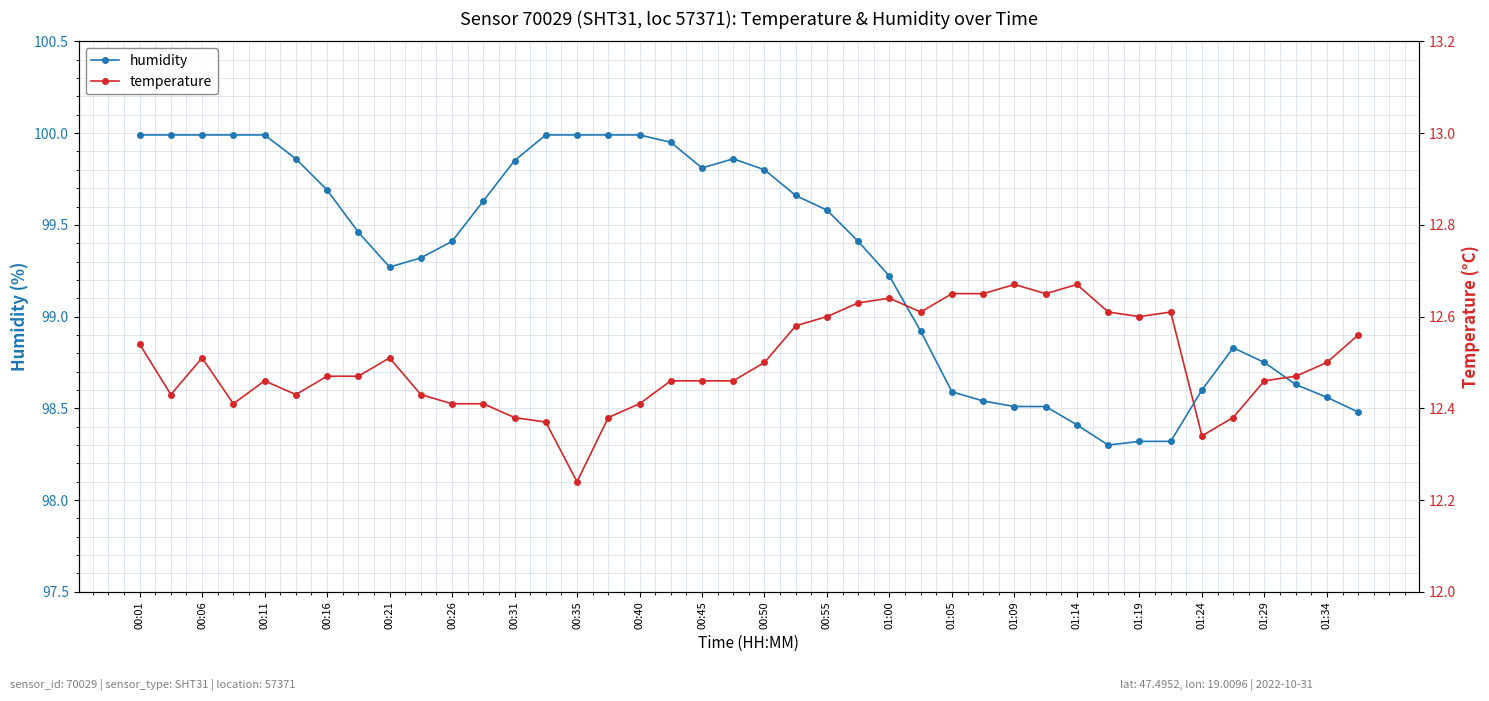

Is this an area chart (filled region under the line)?

No